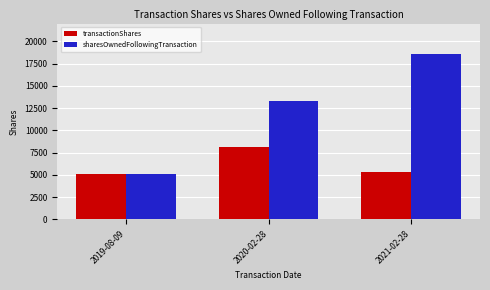

Reading left to right, what are all the values shown in this chart?

transactionShares: 2019-08-09=5137	2020-02-28=8143	2021-02-28=5342
sharesOwnedFollowingTransaction: 2019-08-09=5137	2020-02-28=13280	2021-02-28=18622